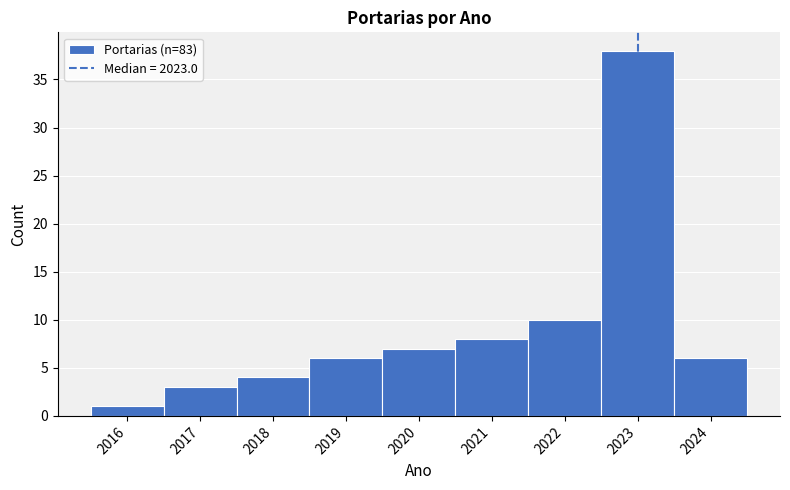

How tall is the bar that spans 2023.5 to 2024.5 on the x-axis? The values are not printed on the chart, so give them approximately, as read against the axis.

6